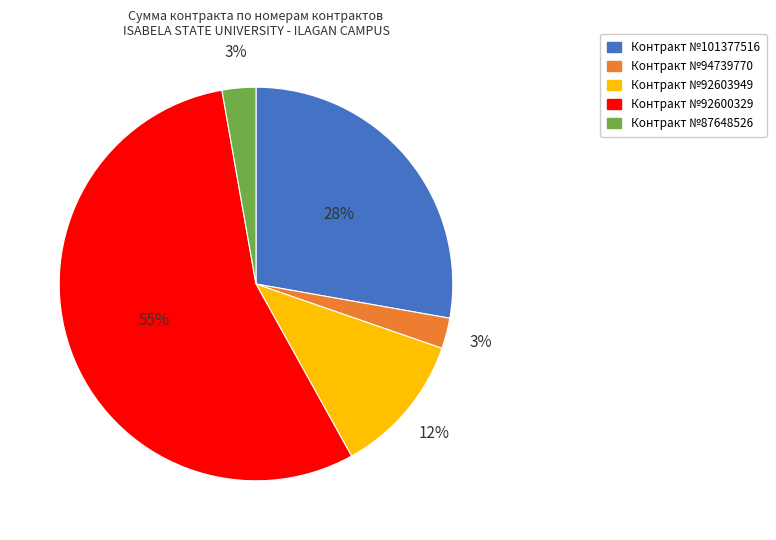

How many slices are in this pie chart?

5